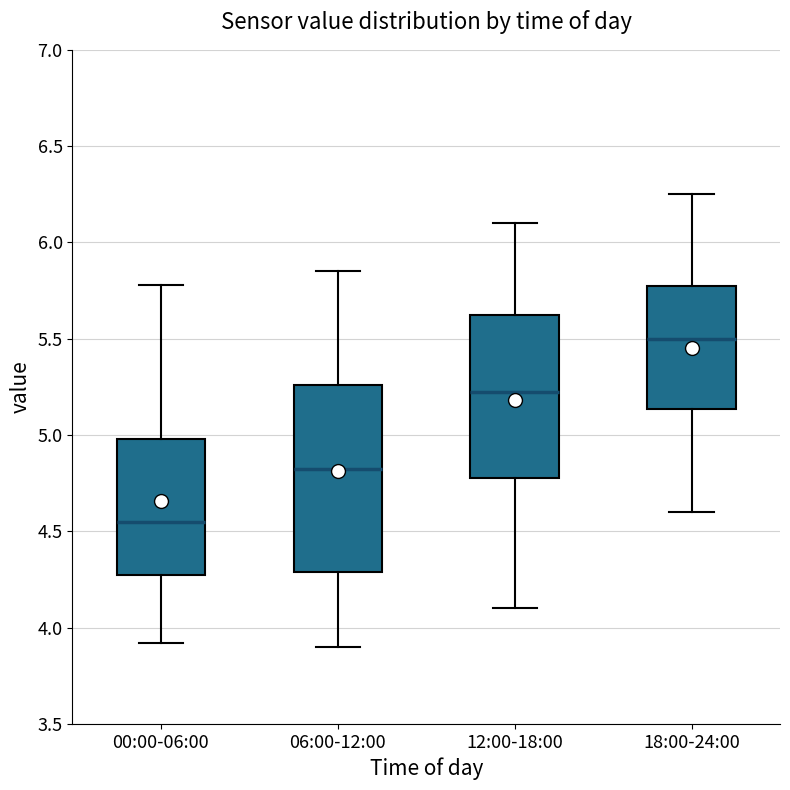

Reading left to right, read every box against the y-axis: the position of its median line, the range the box covers, and the ends of its whiskers. The values are not printed on the chart, so give them approximately, as read against the axis.

00:00-06:00: median 4.55, box 4.25 to 5.00, whiskers 3.90 to 5.80
06:00-12:00: median 4.85, box 4.30 to 5.25, whiskers 3.90 to 5.85
12:00-18:00: median 5.25, box 4.80 to 5.65, whiskers 4.10 to 6.10
18:00-24:00: median 5.50, box 5.15 to 5.80, whiskers 4.60 to 6.25